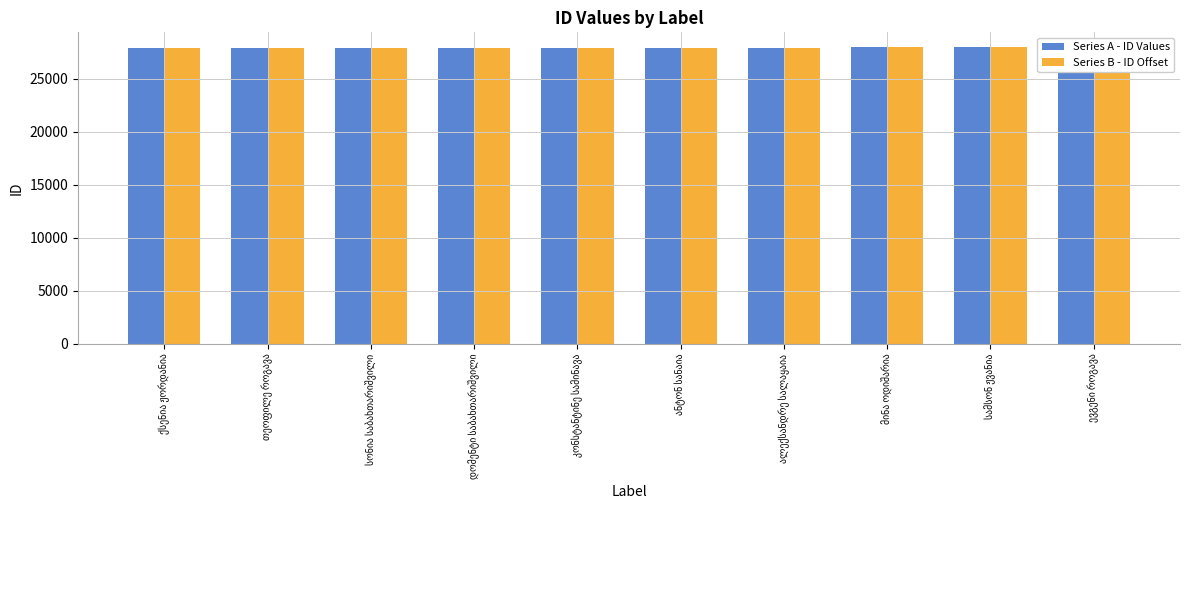

What is the maximum value for Series A - ID Values?

27977